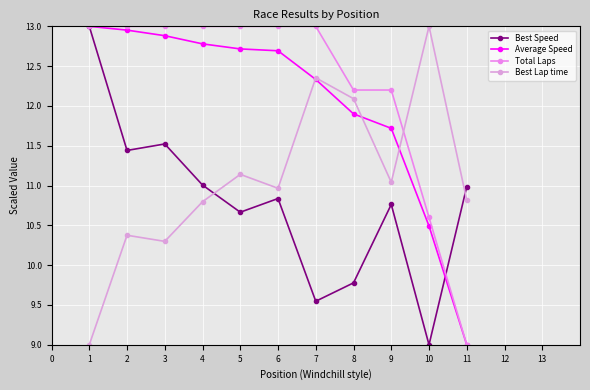

Rank the series by their average value, from highest to lowest.

Total Laps, Average Speed, Best Lap time, Best Speed